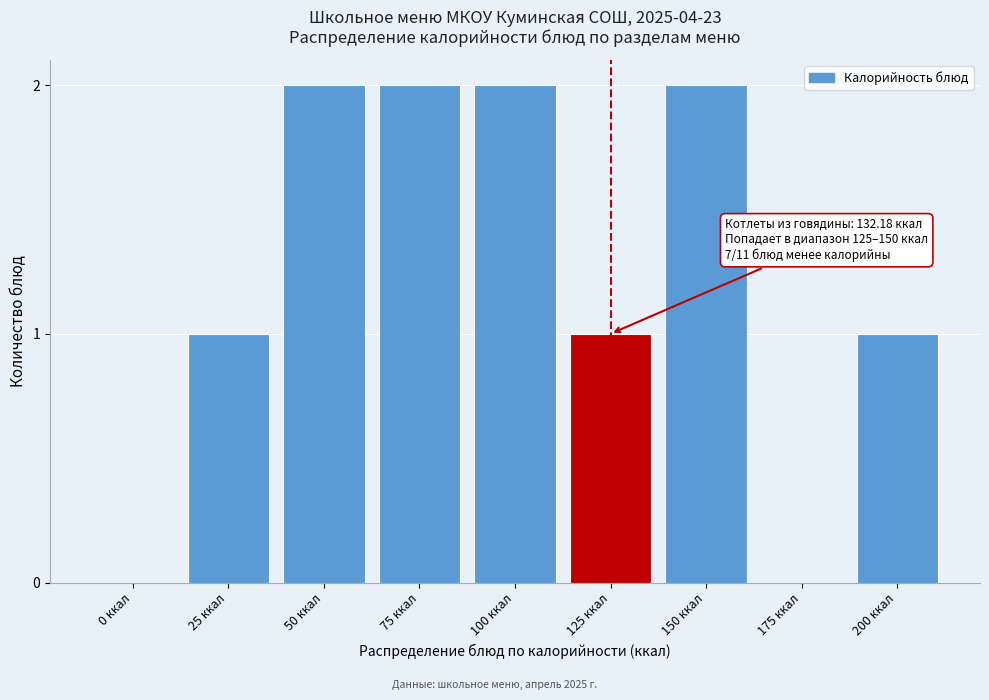

Reading right to left, list all the values displayed in this chart.

200 ккал=1	175 ккал=0	150 ккал=2	125 ккал=1	100 ккал=2	75 ккал=2	50 ккал=2	25 ккал=1	0 ккал=0